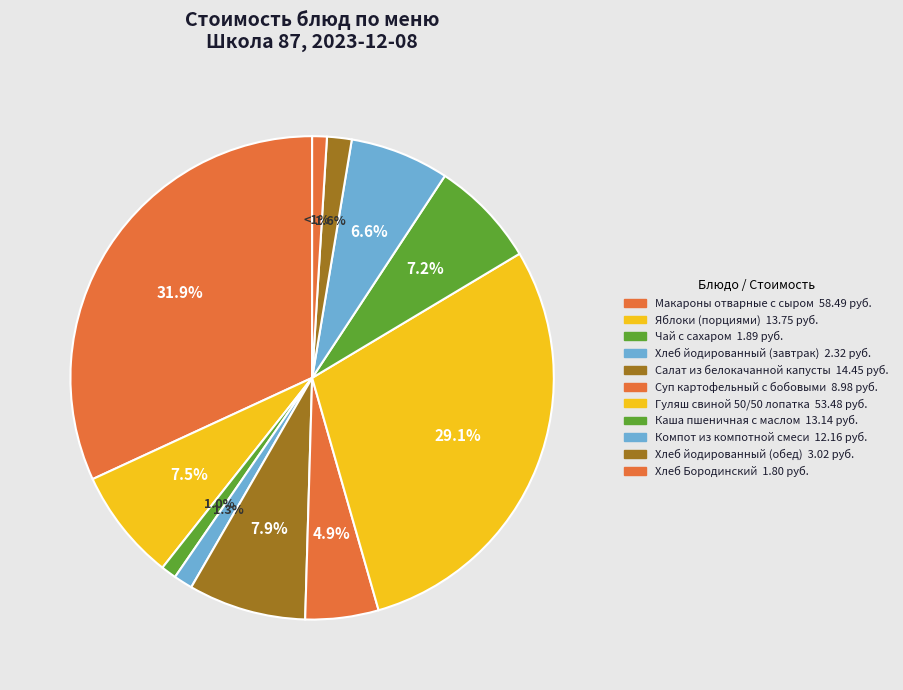

True or false: Хлеб йодированный (обед) accounts for 2% of the total.

True